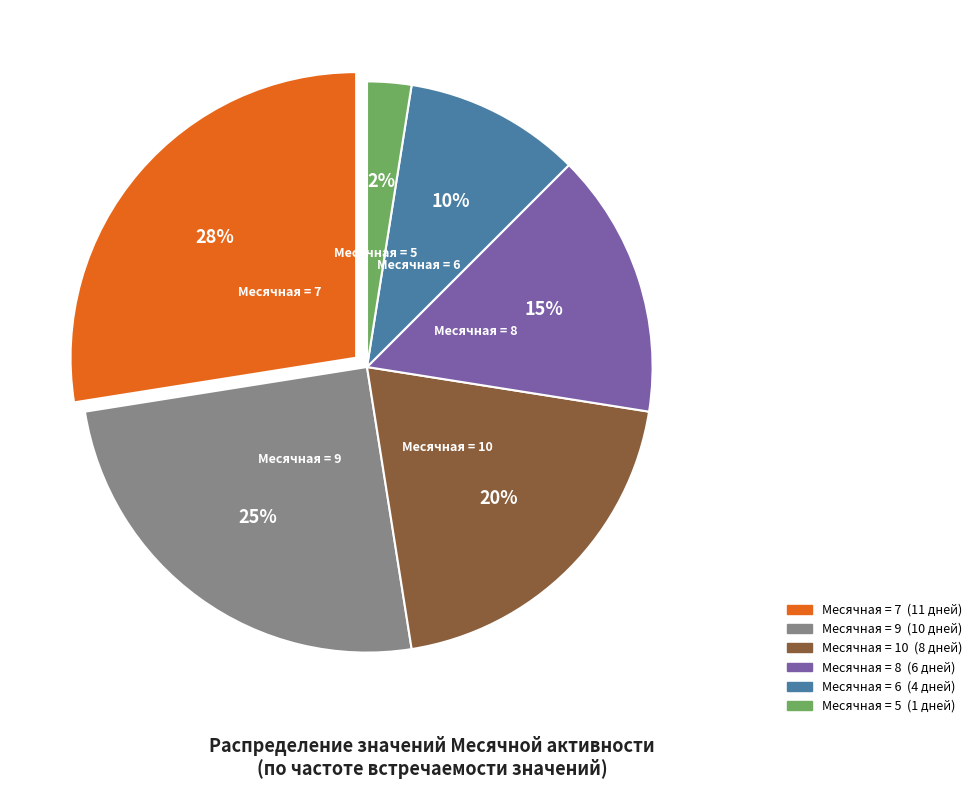

To the nearest percent, what is the average slice percentage?

17%